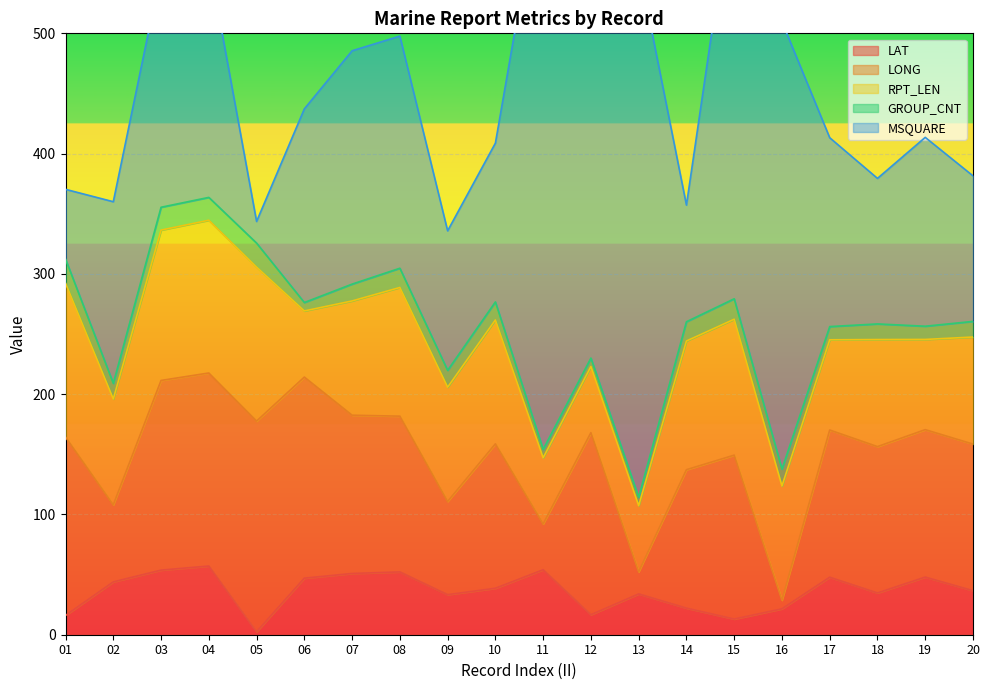

How many interior local valleys does the MSQUARE series have?

5